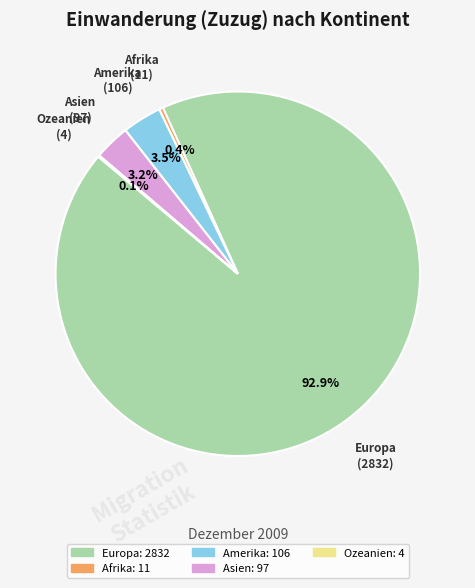

Which slice is the largest?

Europa